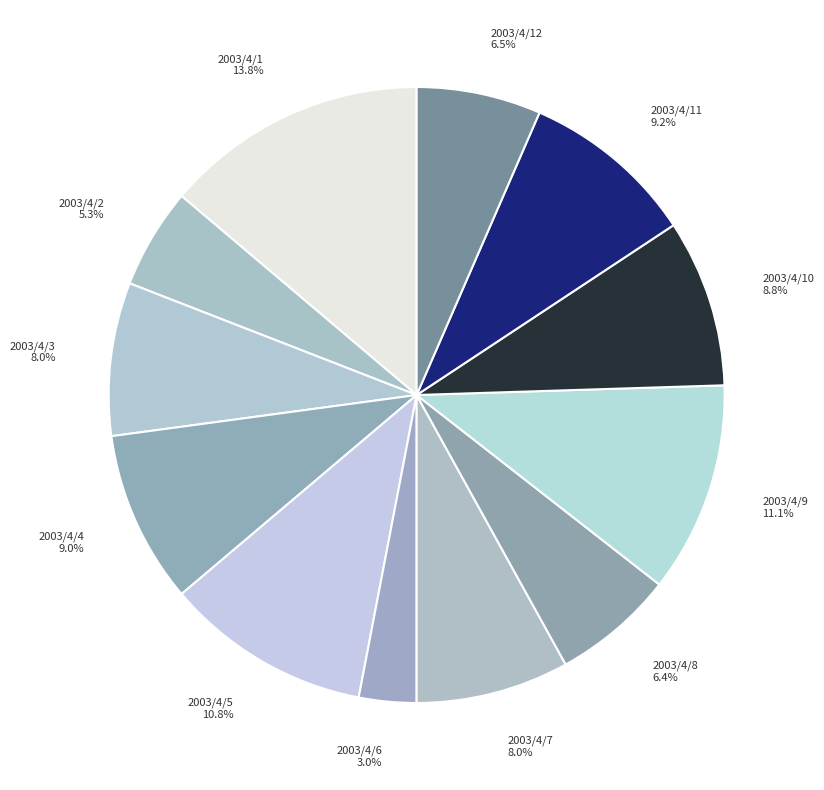

To the nearest percent, what is the average slice percentage?

8%